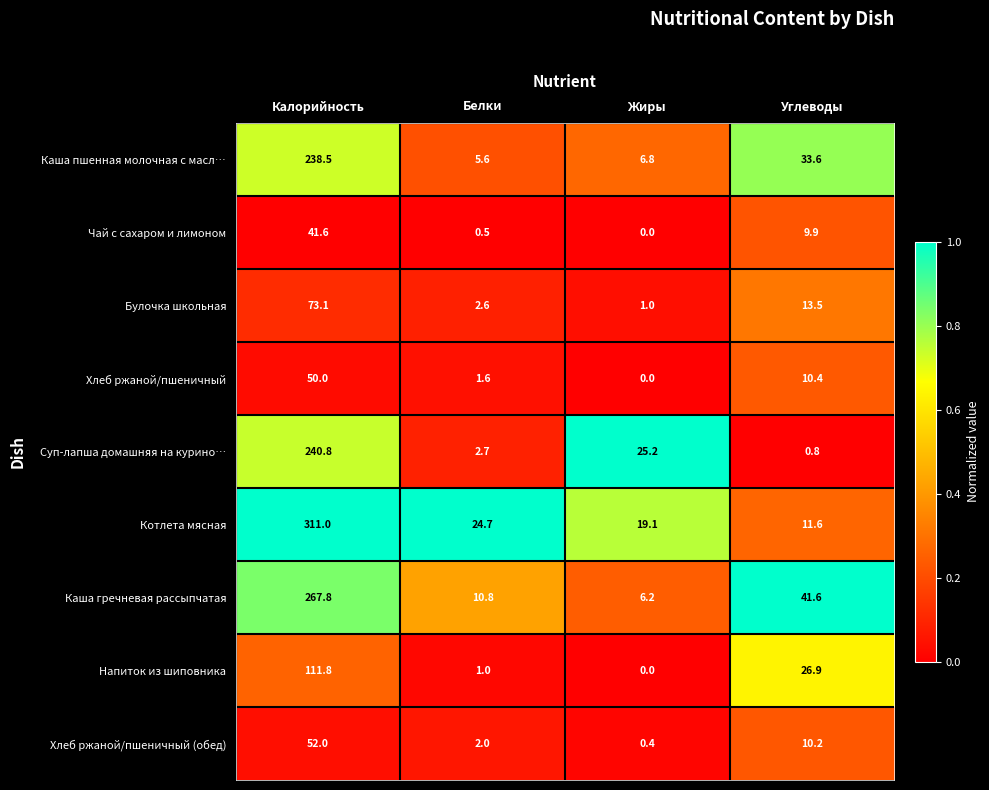

Which category has the lowest value in the Хлеб ржаной/пшеничный series?

Жиры